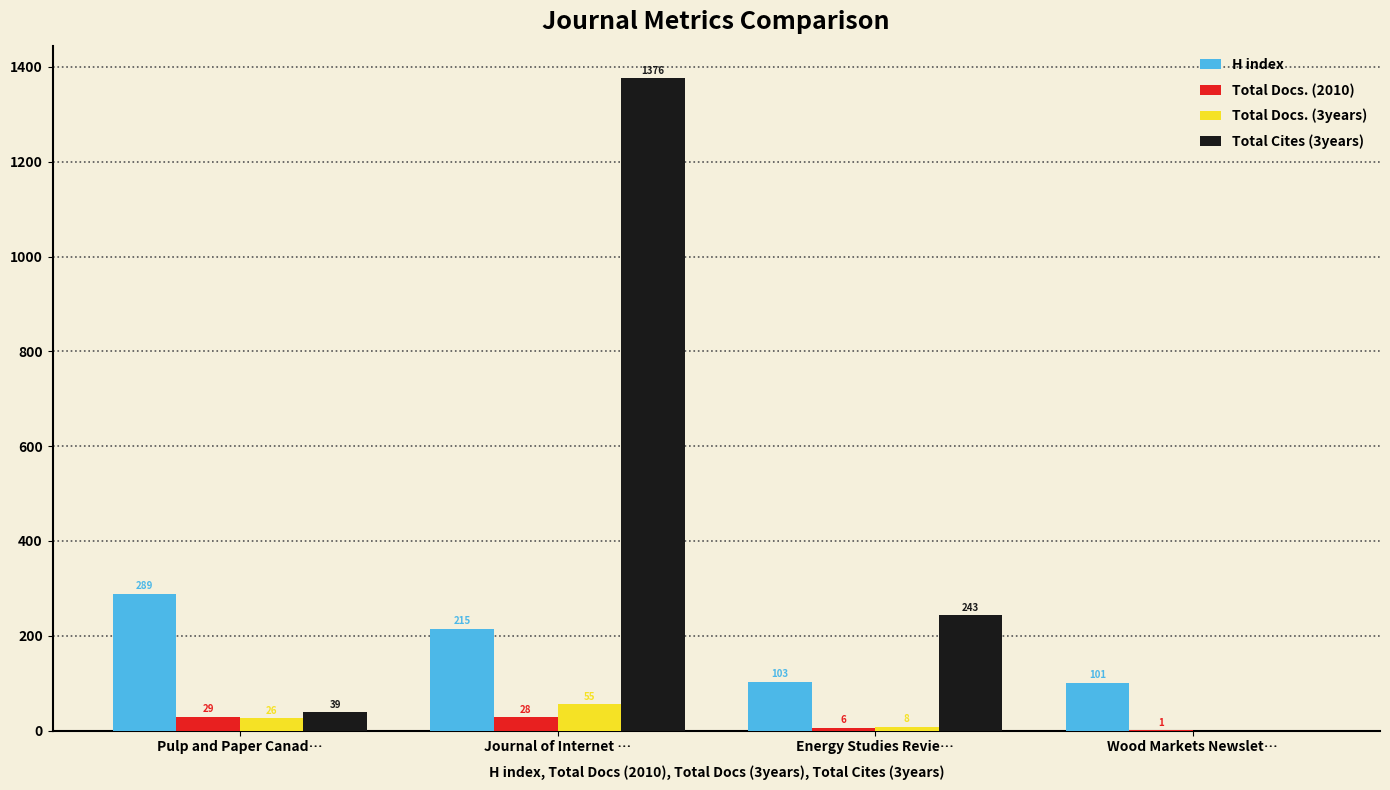

What is the sum of the Total Cites (3years) values at Journal of Internet … and Energy Studies Revie…?

1619